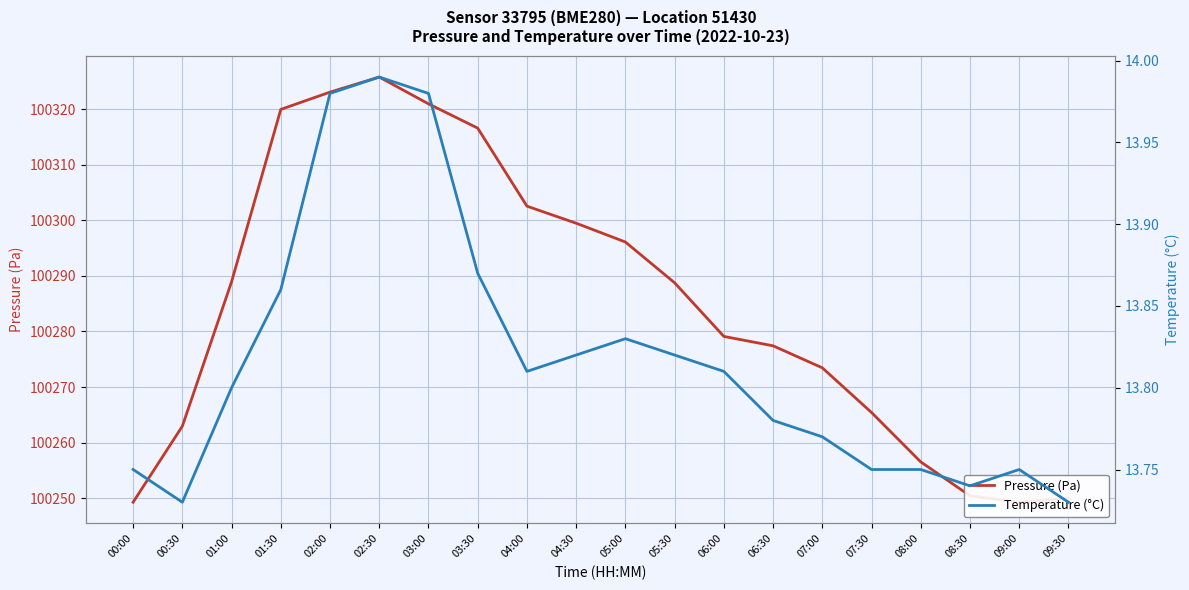

How many categories are shown in the chart?

20